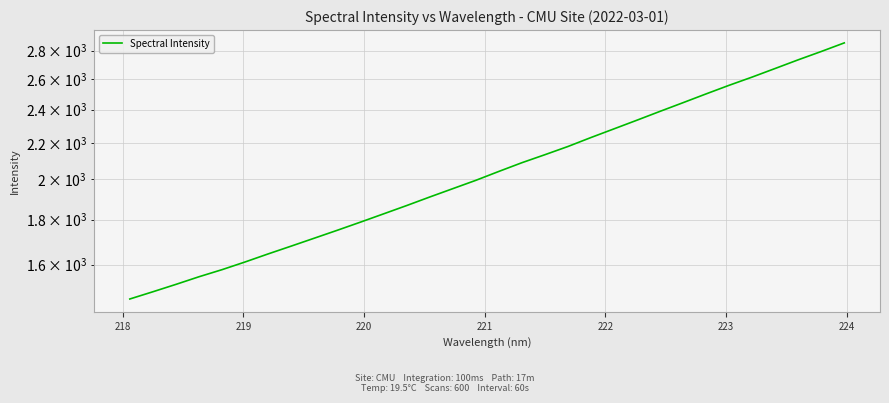

Is it true that the value at 29 is 1252.1?

False